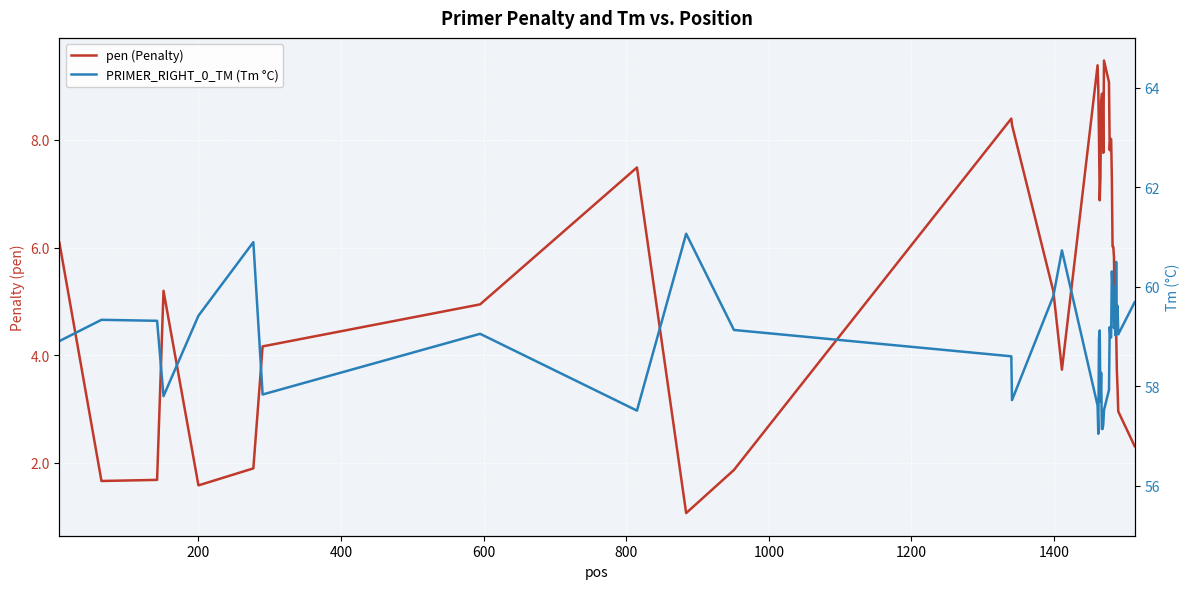

In PRIMER_RIGHT_0_TM (Tm °C), how many points are lower than both neighbors (excluding endpoints)?

10